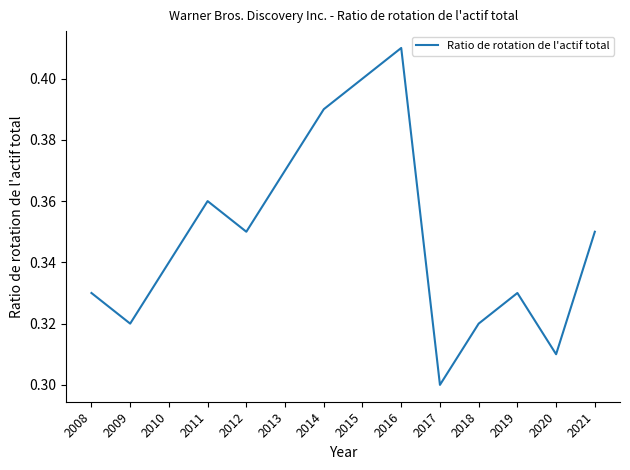

At which category does the data reach its first local peak?

2011